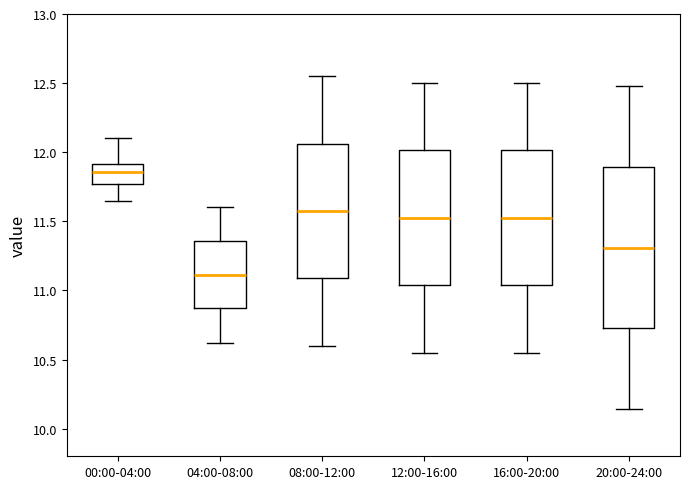

Reading left to right, read every box against the y-axis: the position of its median line, the range the box covers, and the ends of its whiskers. The values are not printed on the chart, so give them approximately, as read against the axis.

00:00-04:00: median 11.85, box 11.75 to 11.90, whiskers 11.65 to 12.10
04:00-08:00: median 11.10, box 10.85 to 11.35, whiskers 10.60 to 11.60
08:00-12:00: median 11.60, box 11.10 to 12.05, whiskers 10.60 to 12.55
12:00-16:00: median 11.55, box 11.05 to 12.00, whiskers 10.55 to 12.50
16:00-20:00: median 11.55, box 11.05 to 12.00, whiskers 10.55 to 12.50
20:00-24:00: median 11.30, box 10.75 to 11.90, whiskers 10.15 to 12.50